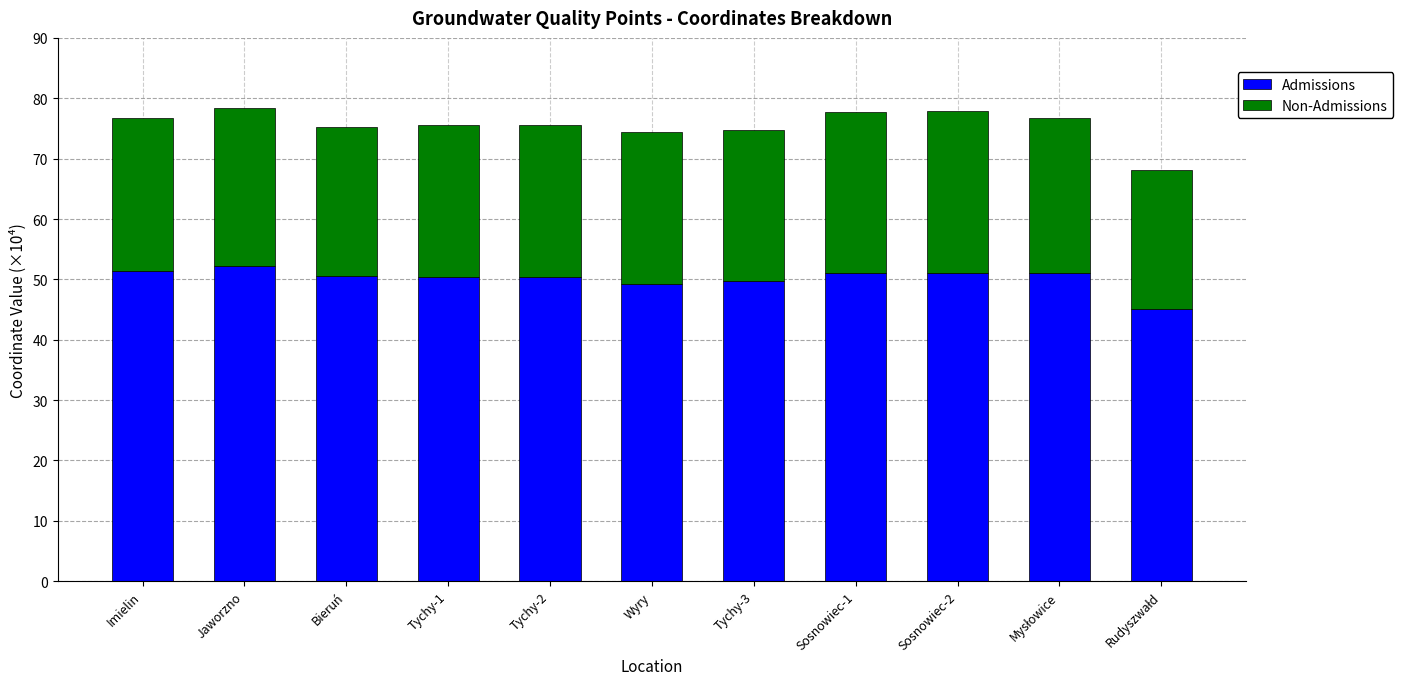

What value does the Admissions series have at Tychy-3?

49.8